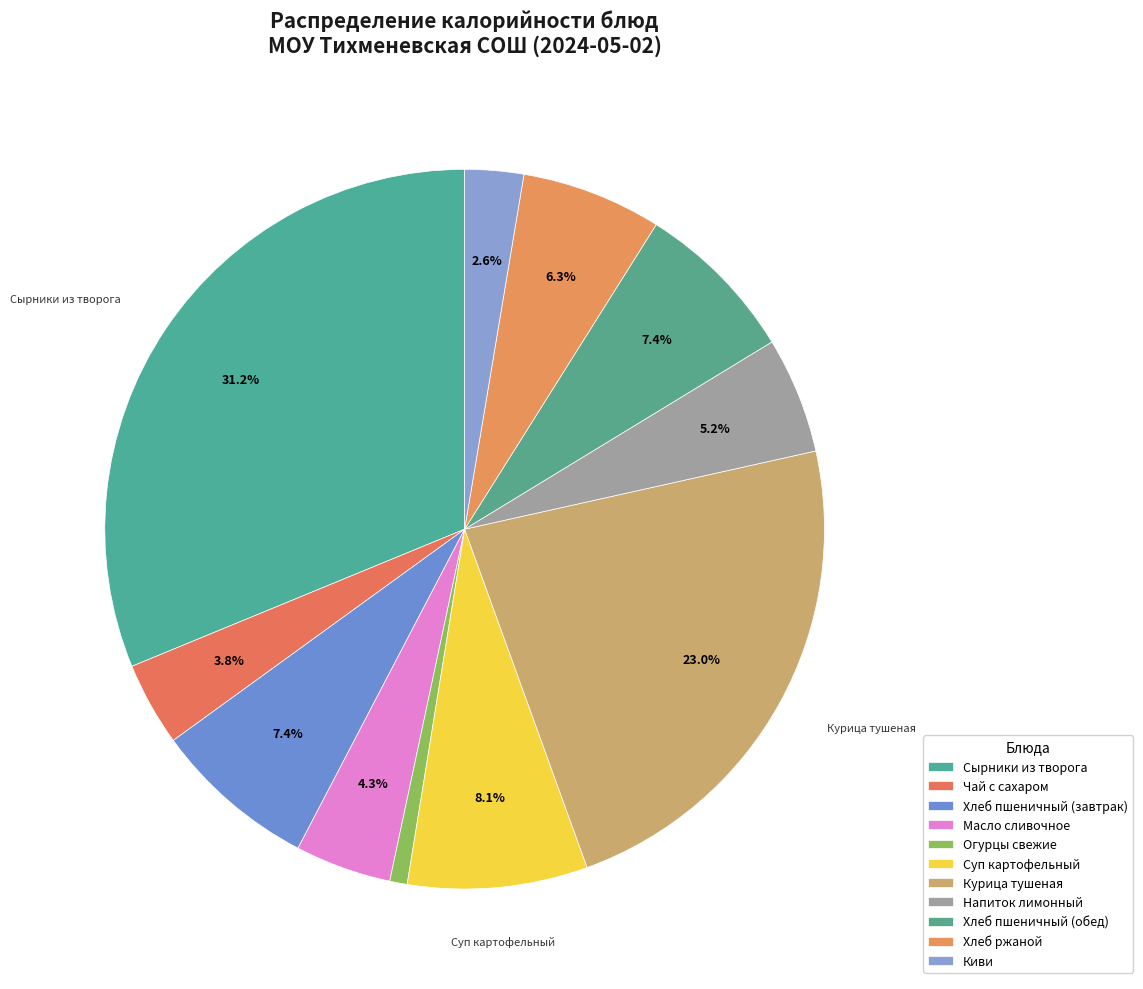

To the nearest percent, what is the difference between the largest and smallest slice percentages?

30%